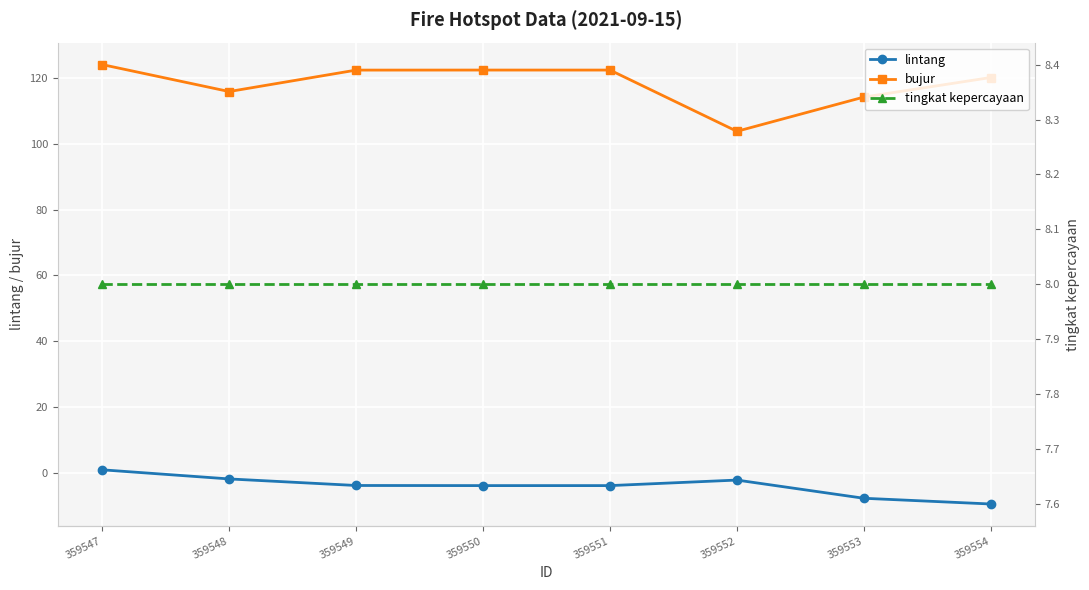

At which label is tingkat kepercayaan closest to 8?

359547